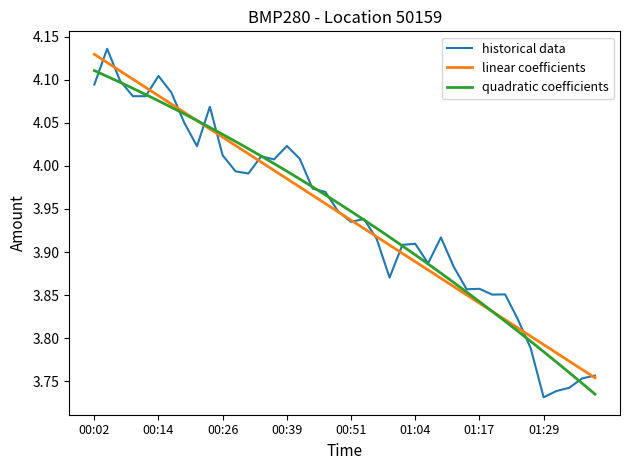

Which series has the widest spread of values?

historical data